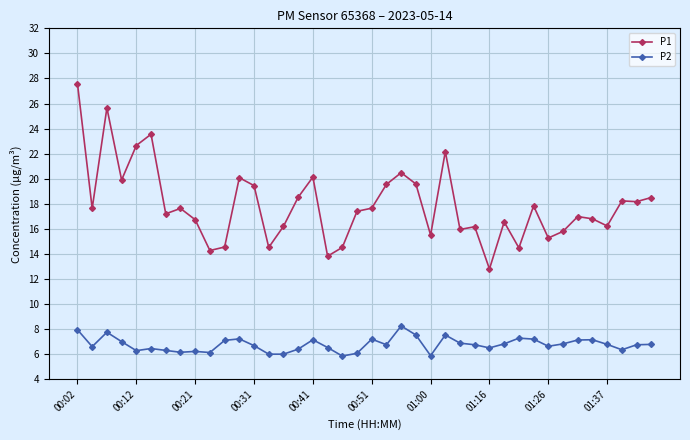

What is the value of the P2 point at the 6th from the left?

6.5